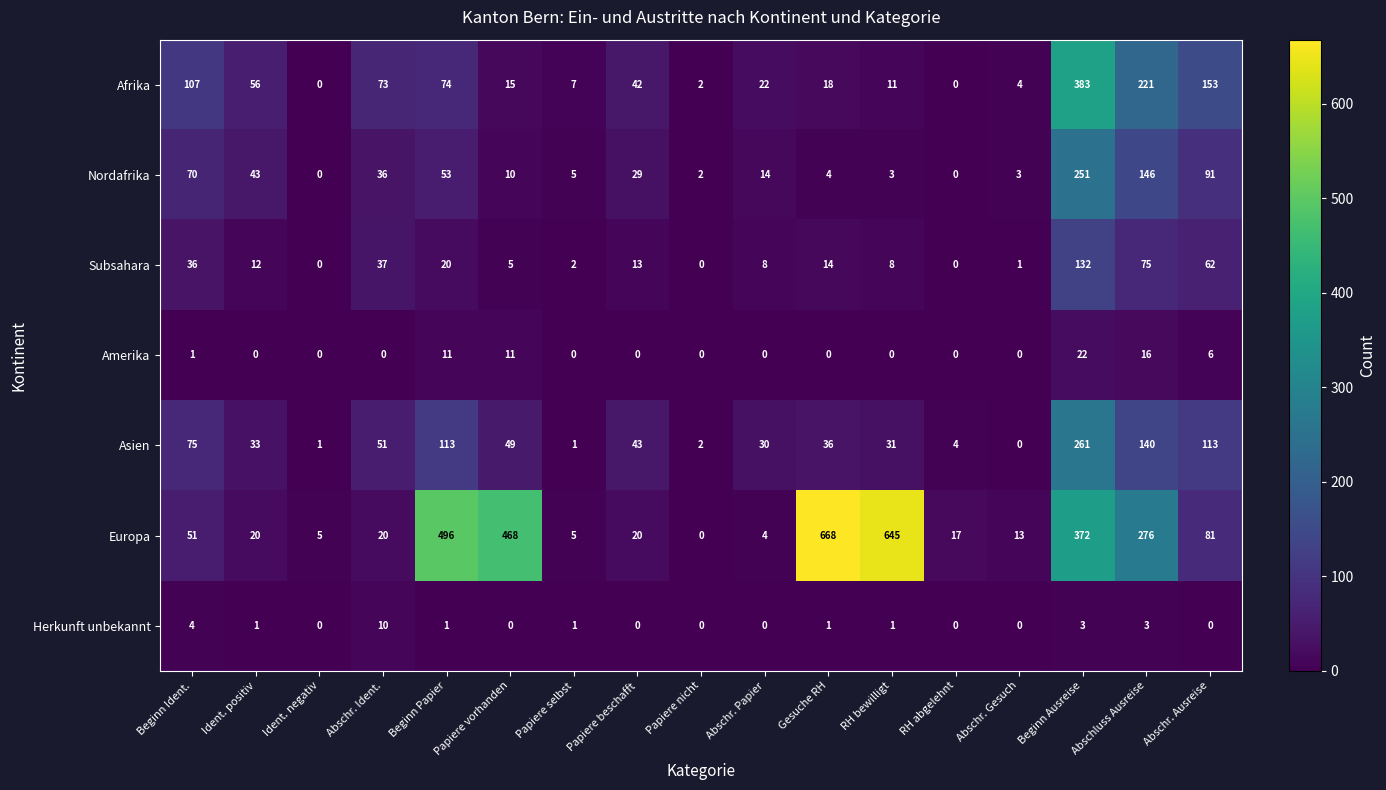

Is it true that Nordafrika equals 5 at Papiere vorhanden?

False